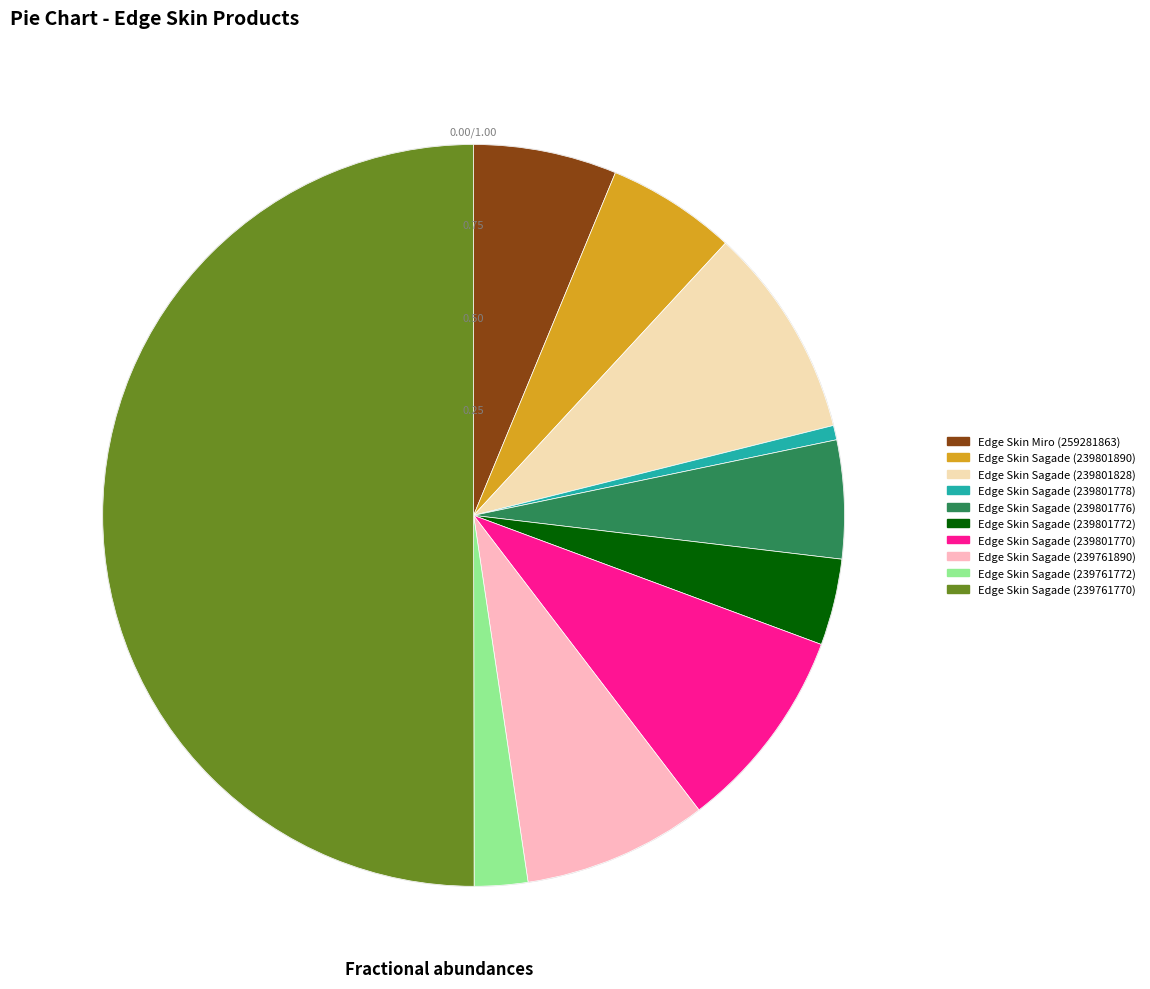

What is the majority slice?

Edge Skin Sagade (239761770)